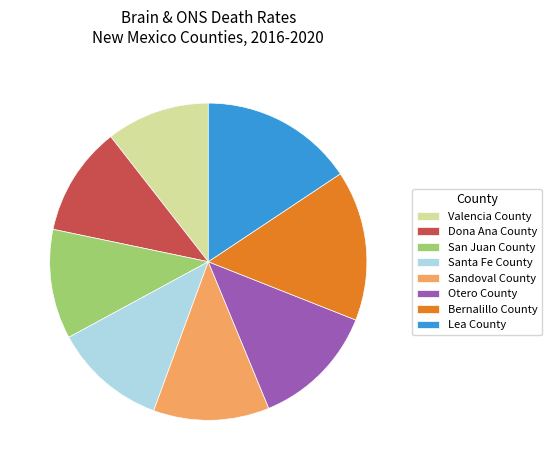

Approximately how many times larger is the value at Dona Ana County compared to Santa Fe County?

1.0